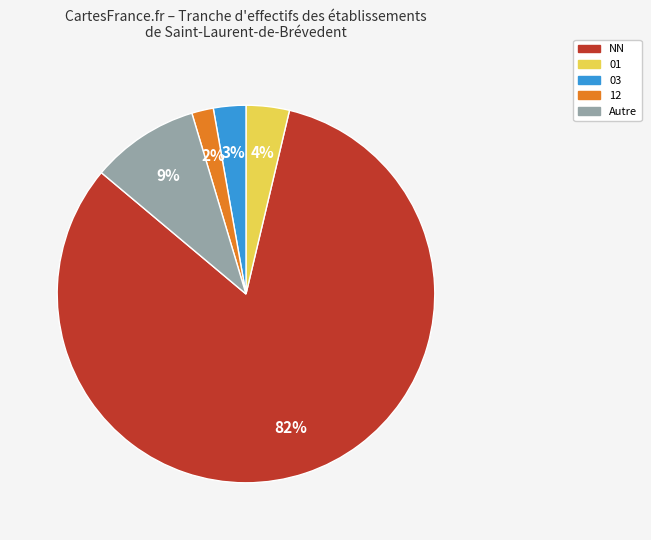

To the nearest percent, what is the average slice percentage?

20%